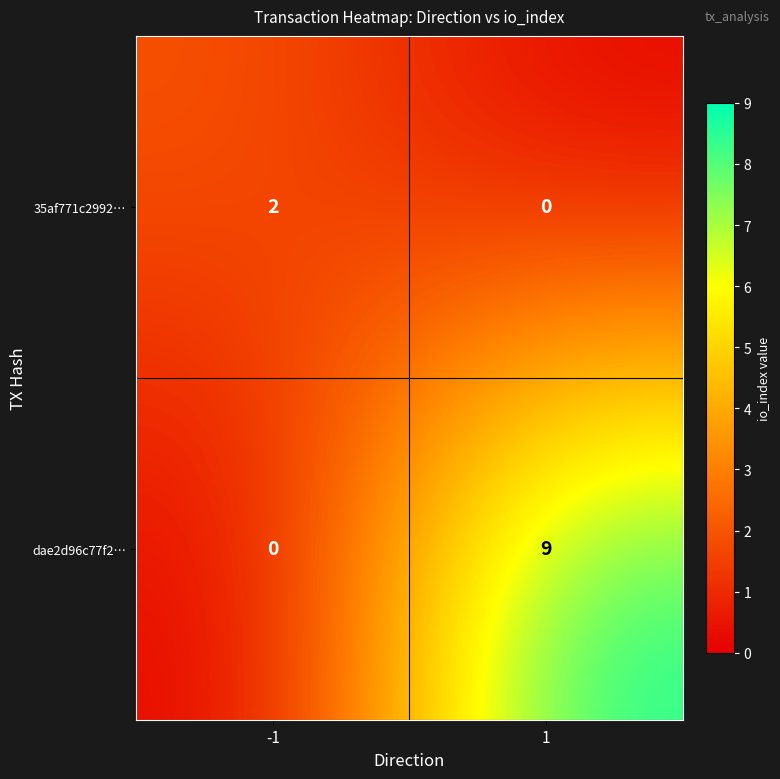

Is it true that 35af771c2992… equals 2 at -1?

True